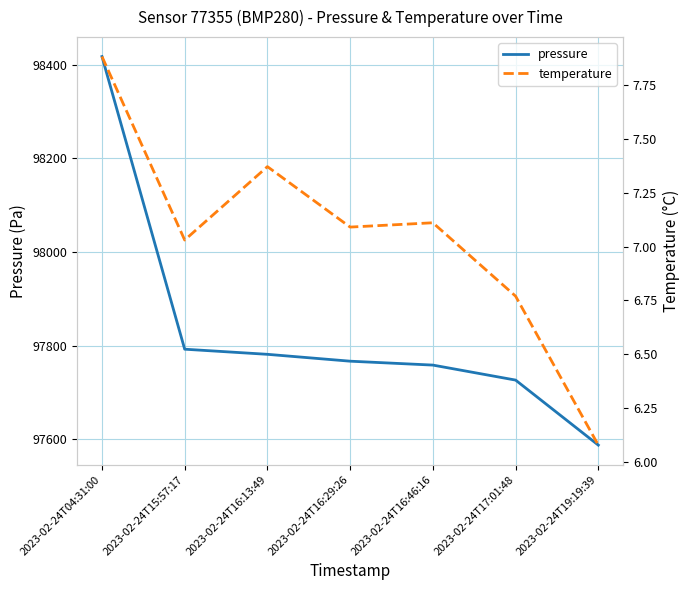

True or false: temperature has more than 2 interior local peaks.

False